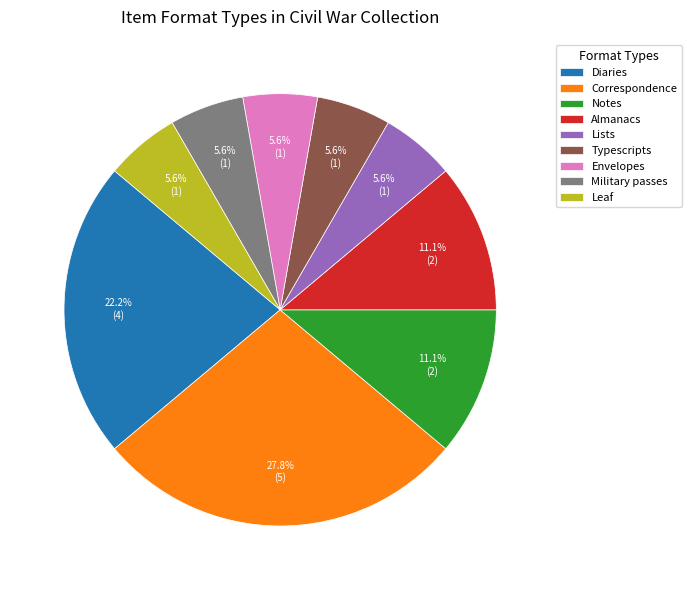

To the nearest percent, what portion does Military passes represent?

6%